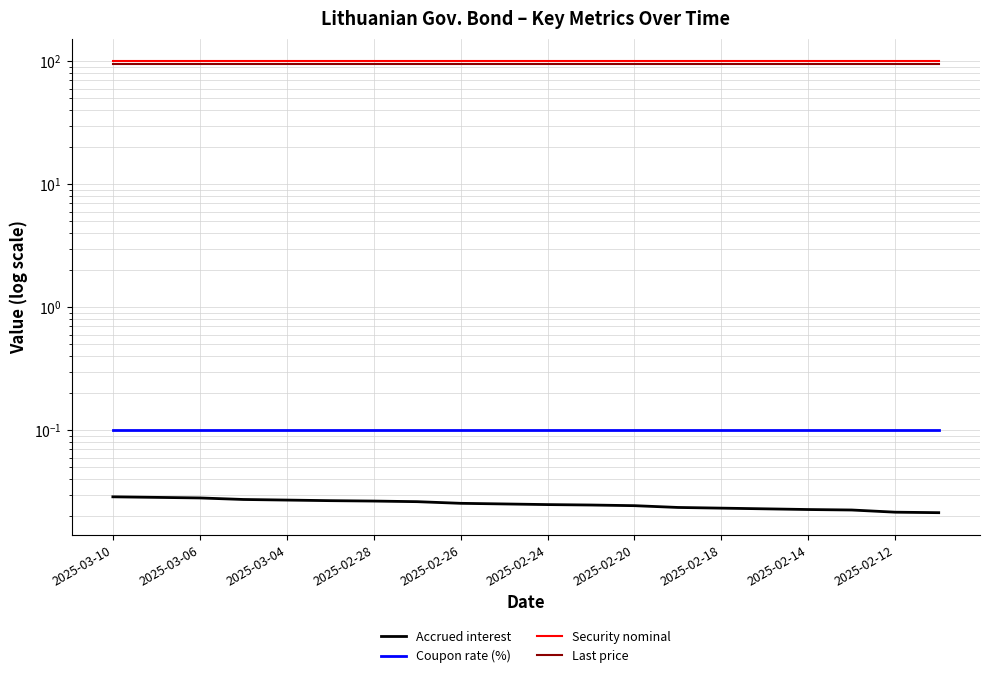

At which label does Coupon rate (%) reach its peak?

2025-03-10